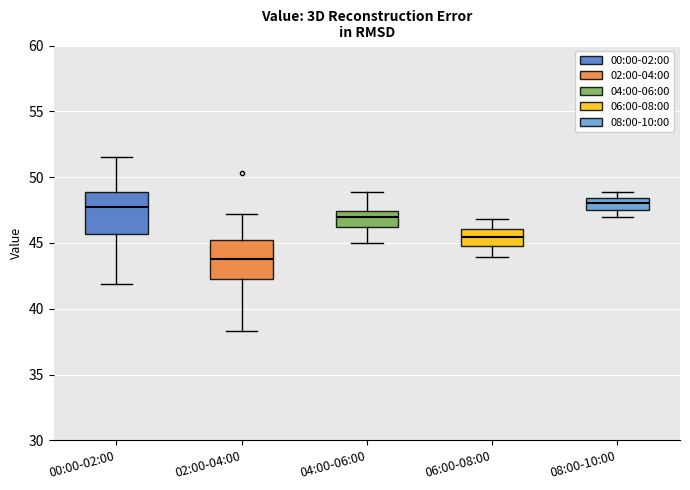

Where does the median line of the box for 08:00-10:00 sit on the y-axis? The values are not printed on the chart, so give them approximately, as read against the axis.

48.0